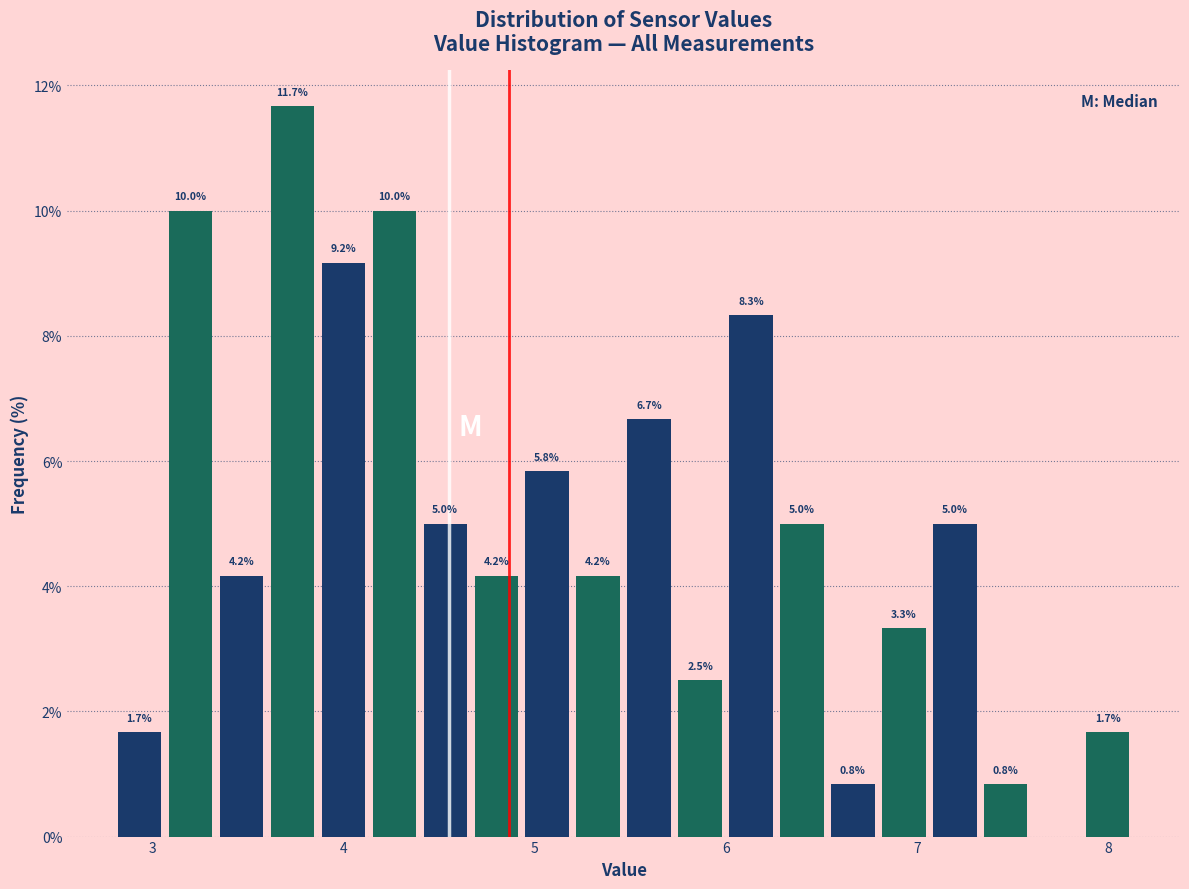

Around what value on the x-axis is the tallest bar? Give the approximate position of its centre, as read against the axis.

3.7